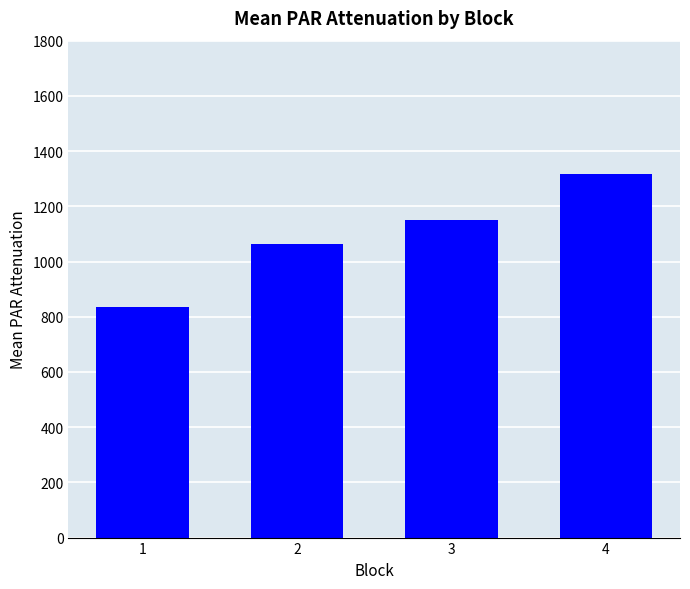

Count the number of categories in the chart.

4